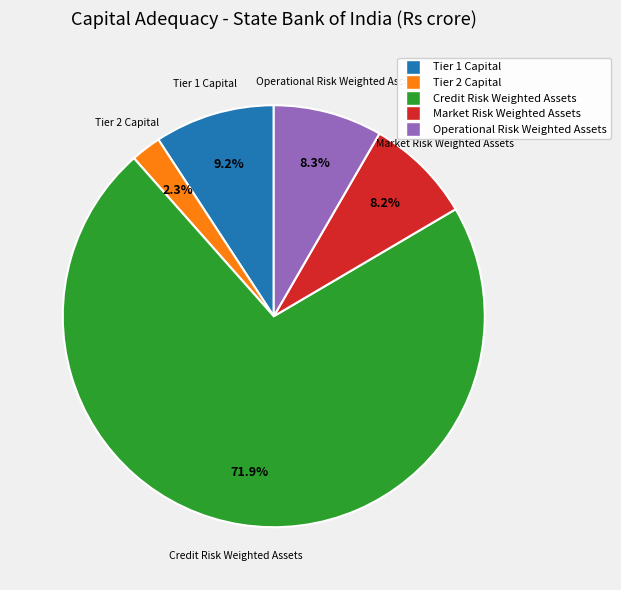

Which category has the smallest portion of the pie?

Tier 2 Capital